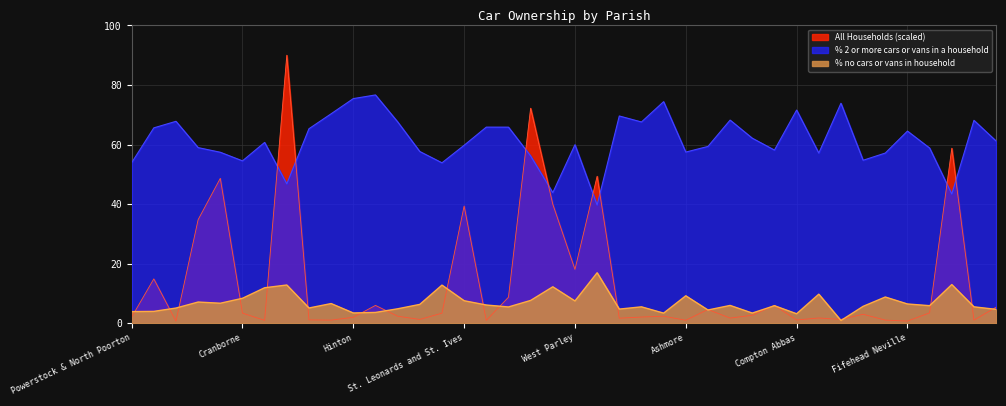

Reading left to right, extract all data points from this chart.

% no cars or vans in household: Powerstock & North Poorton=3.9	Alderholt=4.0	Chalbury=5.1	Colehill=7.1	Corfe Mullen=6.7	Cranborne=8.4	Edmondsham=11.9	Ferndown Town=12.8	Gussage All Saints=5.1	Gussage St. Michael=6.6	Hinton=3.4	Holt=3.6	Horton=4.8	Crichel=6.3	Pamphill=12.8	St. Leonards and St. Ives=7.5	Shapwick=6.1	Sturminster Marshall=5.5	Verwood=7.6	West Moors=12.2	West Parley=7.5	Wimborne Minster=16.9	Wimborne St. Giles=4.7	Witchampton=5.5	Woodlands=3.4	Ashmore=9.2	Bourton=4.4	Buckhorn Weston=6.0	Cann=3.4	Charlton Marshall=5.9	Compton Abbas=3.2	Durweston=9.7	East Orchard=0.9	East Stour=5.7	Farnham=8.8	Fifehead Neville=6.5	Fontmell Magna=5.9	Gillingham=13.0	Glanvilles Wootton=5.5	Hazelbury Bryan=4.6
% 2 or more cars or vans in a household: Powerstock & North Poorton=53.9	Alderholt=65.6	Chalbury=67.8	Colehill=59.0	Corfe Mullen=57.4	Cranborne=54.5	Edmondsham=60.7	Ferndown Town=46.8	Gussage All Saints=65.3	Gussage St. Michael=70.3	Hinton=75.4	Holt=76.7	Horton=67.6	Crichel=57.7	Pamphill=53.9	St. Leonards and St. Ives=59.8	Shapwick=65.8	Sturminster Marshall=65.8	Verwood=56.2	West Moors=43.9	West Parley=59.9	Wimborne Minster=39.7	Wimborne St. Giles=69.6	Witchampton=67.6	Woodlands=74.4	Ashmore=57.5	Bourton=59.4	Buckhorn Weston=68.2	Cann=62.1	Charlton Marshall=58.1	Compton Abbas=71.6	Durweston=57.1	East Orchard=73.9	East Stour=54.7	Farnham=57.1	Fifehead Neville=64.5	Fontmell Magna=58.8	Gillingham=43.4	Glanvilles Wootton=68.1	Hazelbury Bryan=61.2
All Households: Powerstock & North Poorton=2.0	Alderholt=14.9	Chalbury=0.7	Colehill=34.8	Corfe Mullen=48.7	Cranborne=3.4	Edmondsham=1.0	Ferndown Town=90.0	Gussage All Saints=1.1	Gussage St. Michael=1.0	Hinton=2.0	Holt=6.0	Horton=2.3	Crichel=1.3	Pamphill=3.4	St. Leonards and St. Ives=39.4	Shapwick=0.9	Sturminster Marshall=8.7	Verwood=72.2	West Moors=39.9	West Parley=18.1	Wimborne Minster=49.4	Wimborne St. Giles=1.7	Witchampton=2.1	Woodlands=2.3	Ashmore=1.0	Bourton=4.6	Buckhorn Weston=1.7	Cann=2.7	Charlton Marshall=6.0	Compton Abbas=1.1	Durweston=1.7	East Orchard=1.3	East Stour=3.0	Farnham=1.0	Fifehead Neville=0.7	Fontmell Magna=3.5	Gillingham=58.8	Glanvilles Wootton=1.0	Hazelbury Bryan=5.4